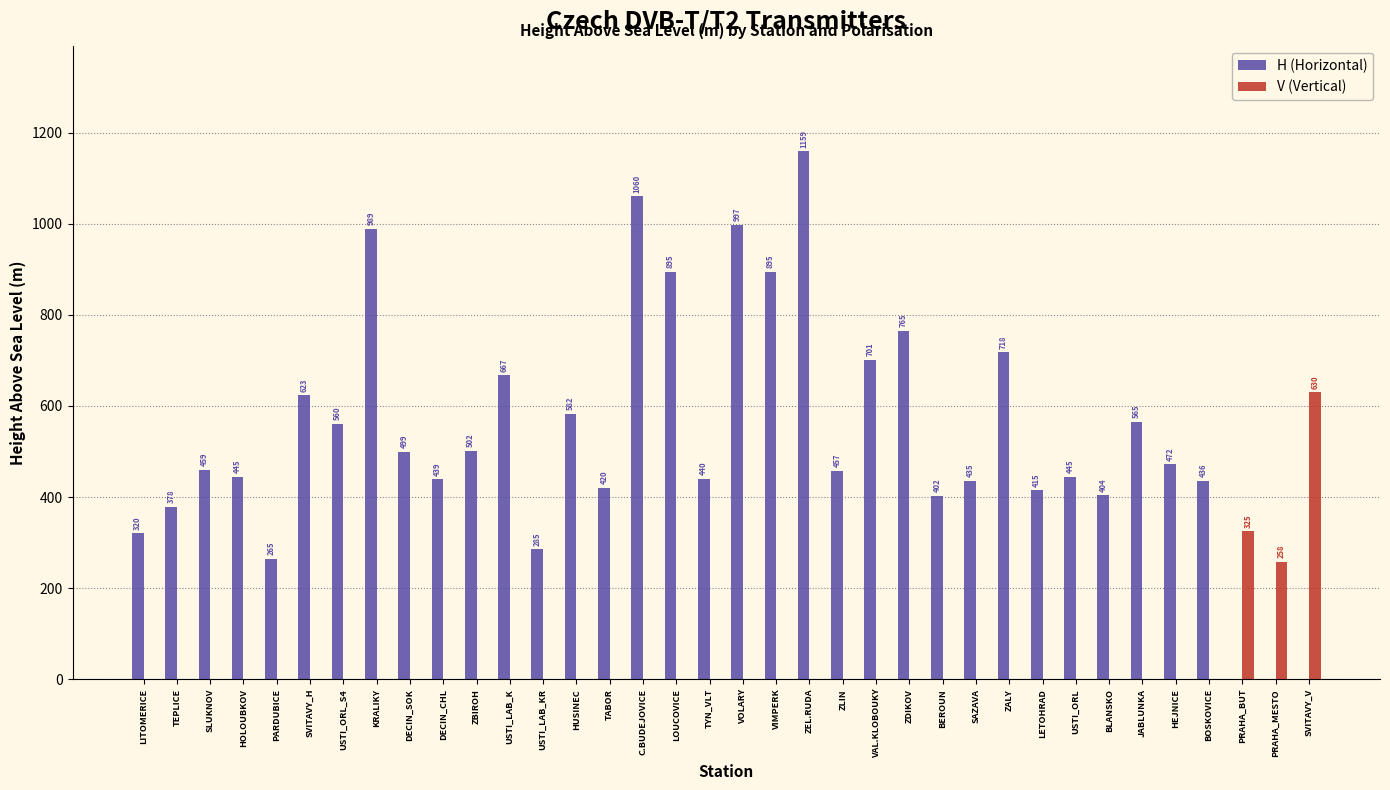

The value of V (Vertical) at HOLOUBKOV is 302. True or false?

False